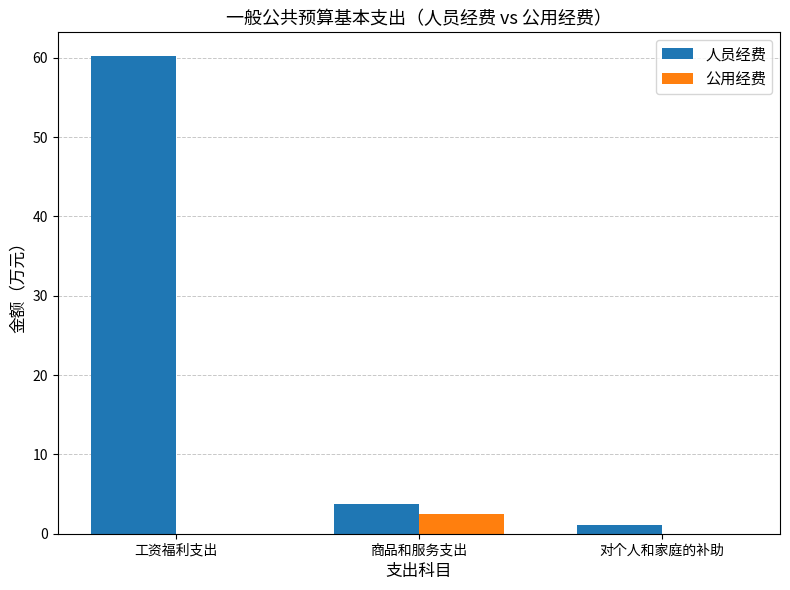

Is it true that 人员经费 equals 3.7 at 商品和服务支出?

True